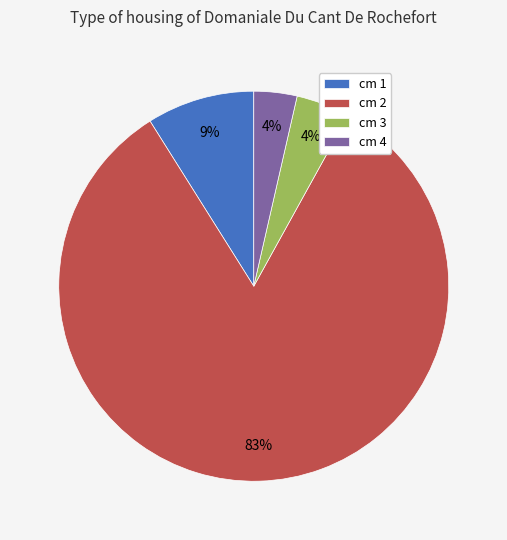

To the nearest percent, what percentage of the pie is cm 3?

4%